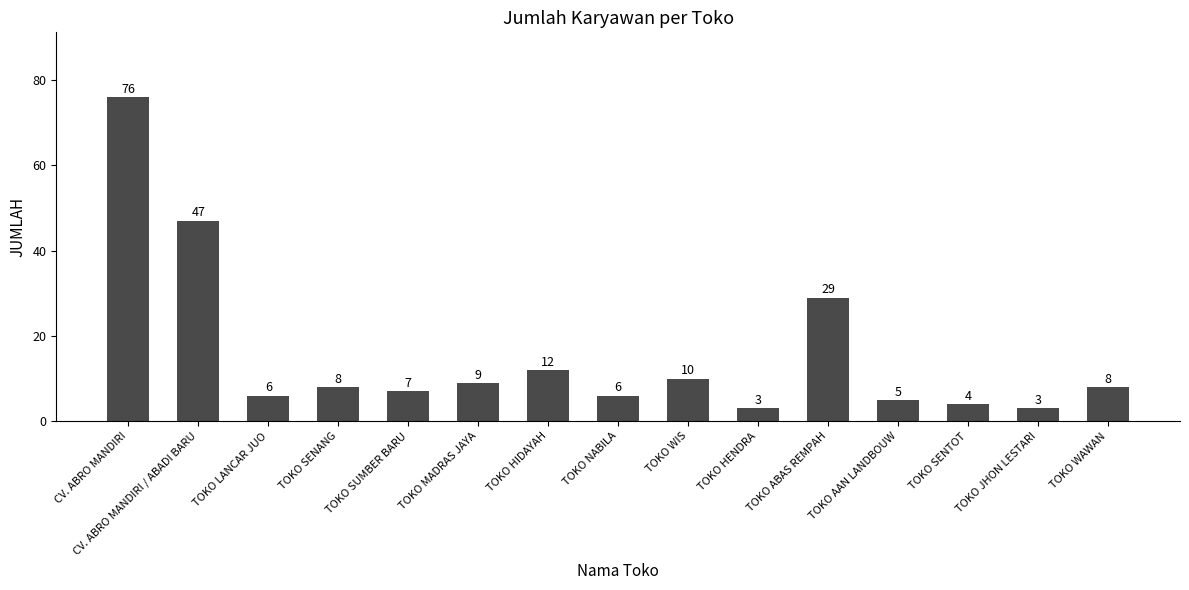

Reading left to right, transcribe all the data shown in this chart.

CV. ABRO MANDIRI=76	CV. ABRO MANDIRI / ABADI BARU=47	TOKO LANCAR JUO=6	TOKO SENANG=8	TOKO SUMBER BARU=7	TOKO MADRAS JAYA=9	TOKO HIDAYAH=12	TOKO NABILA=6	TOKO WIS=10	TOKO HENDRA=3	TOKO ABAS REMPAH=29	TOKO AAN LANDBOUW=5	TOKO SENTOT=4	TOKO JHON LESTARI=3	TOKO WAWAN=8